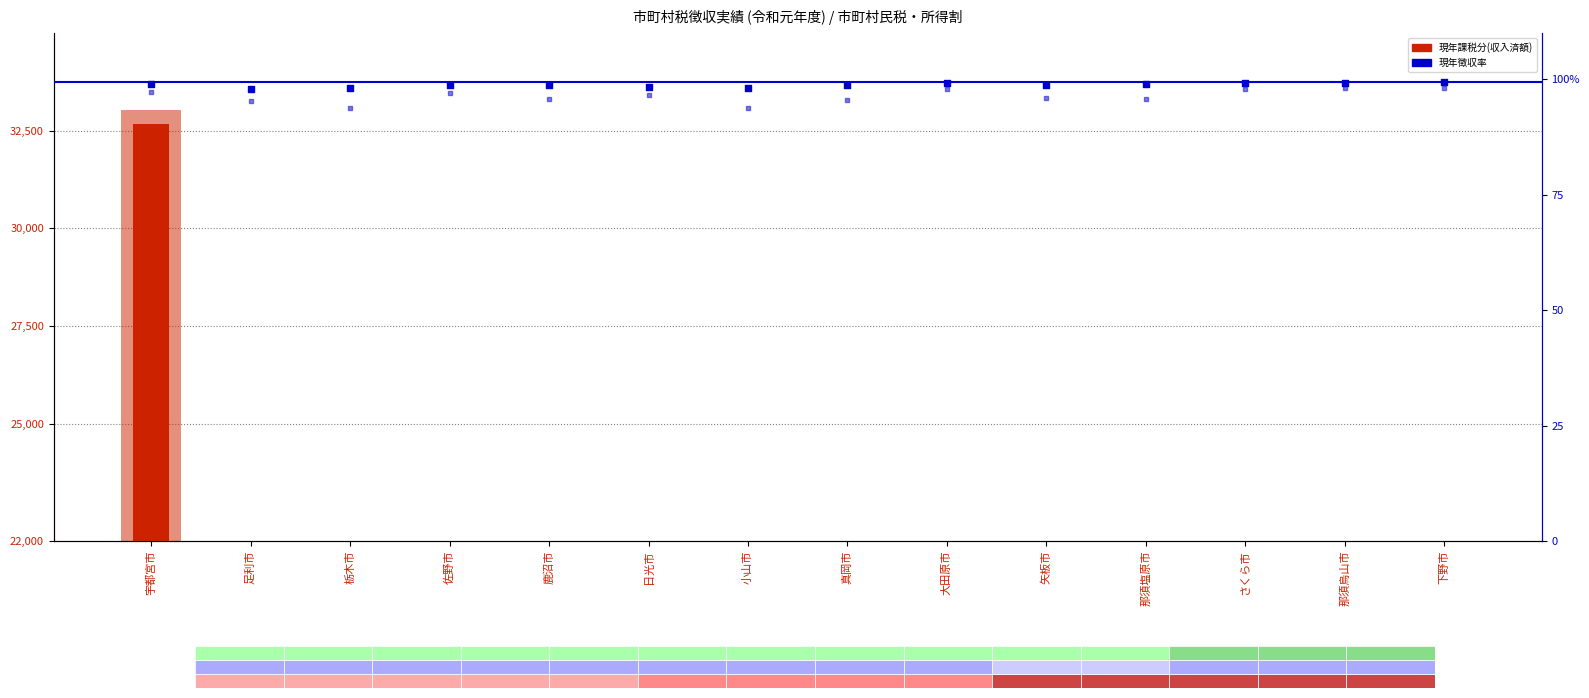

Which series has the largest total across all categories?

現年課税分(調定済額)